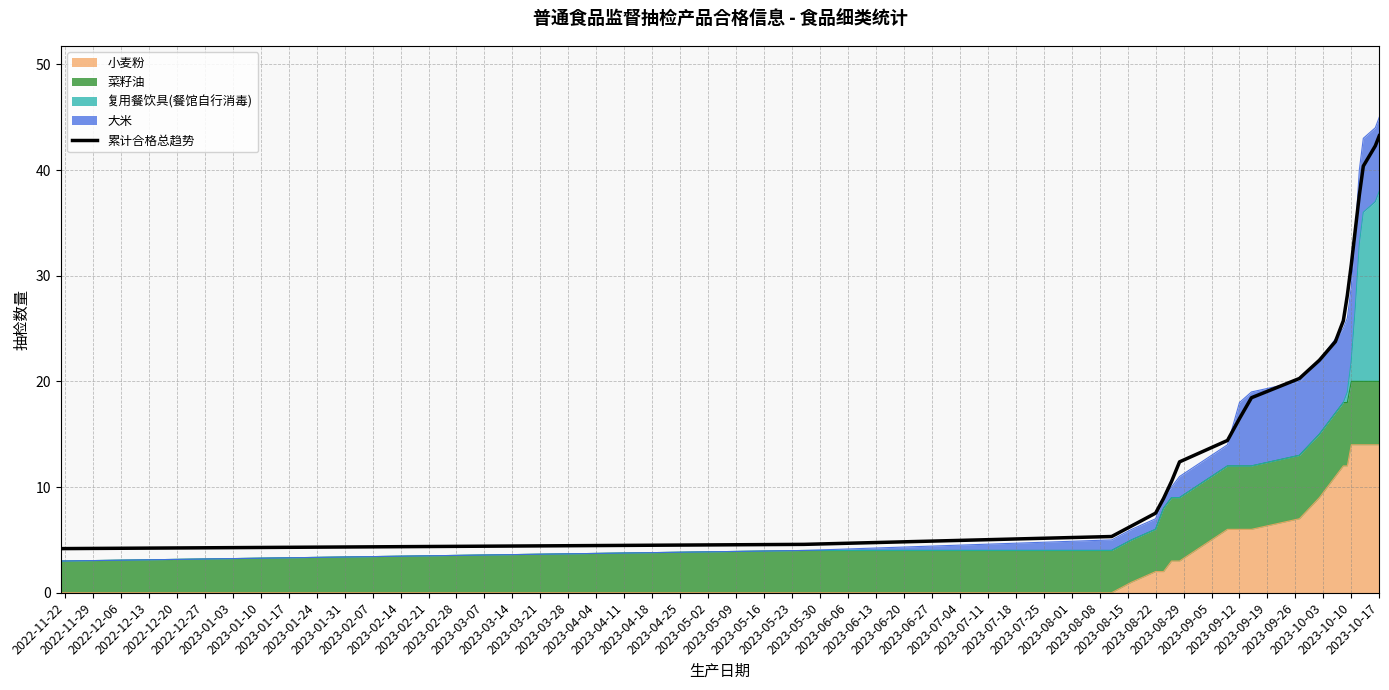

True or false: the data shows 51.6 at 2023-03-28.

False